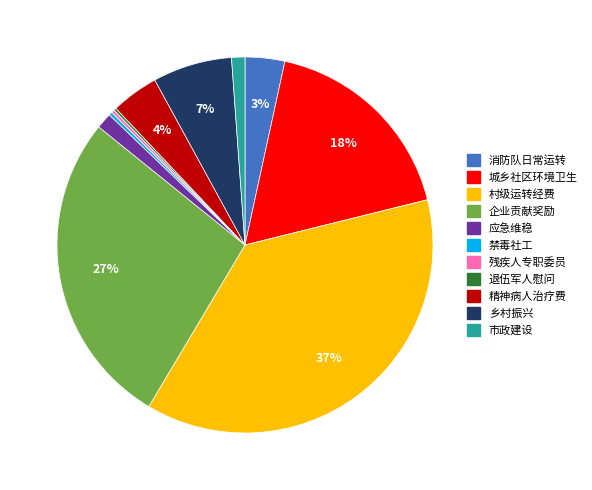

Is there a majority slice in this chart?

No